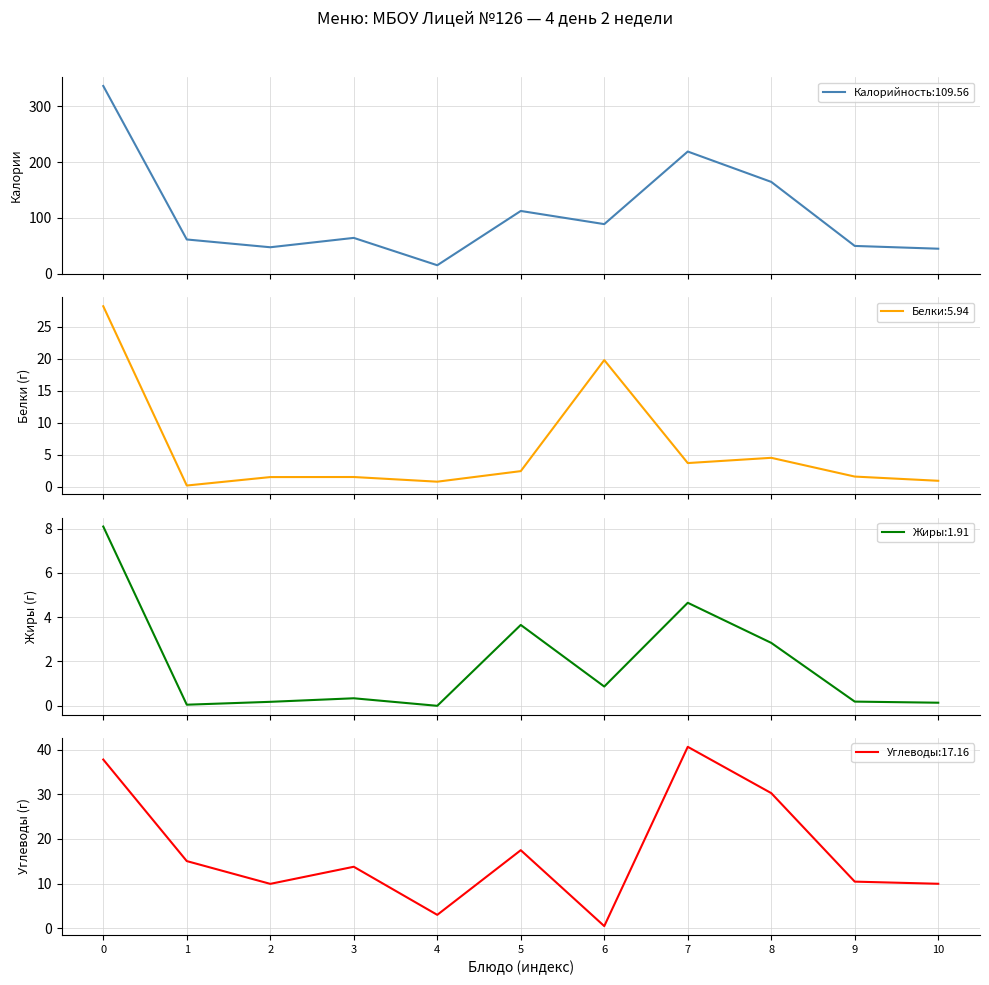

Is it true that Углеводы:17.16 equals 0.5 at 6?

True